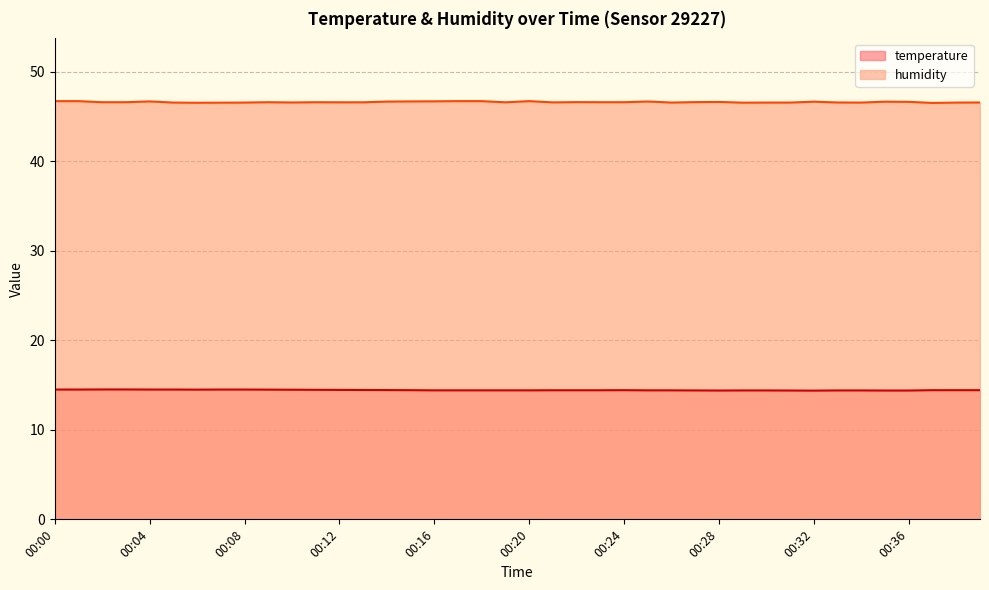

What is the difference between the maximum and minimum values in the temperature series?

0.1